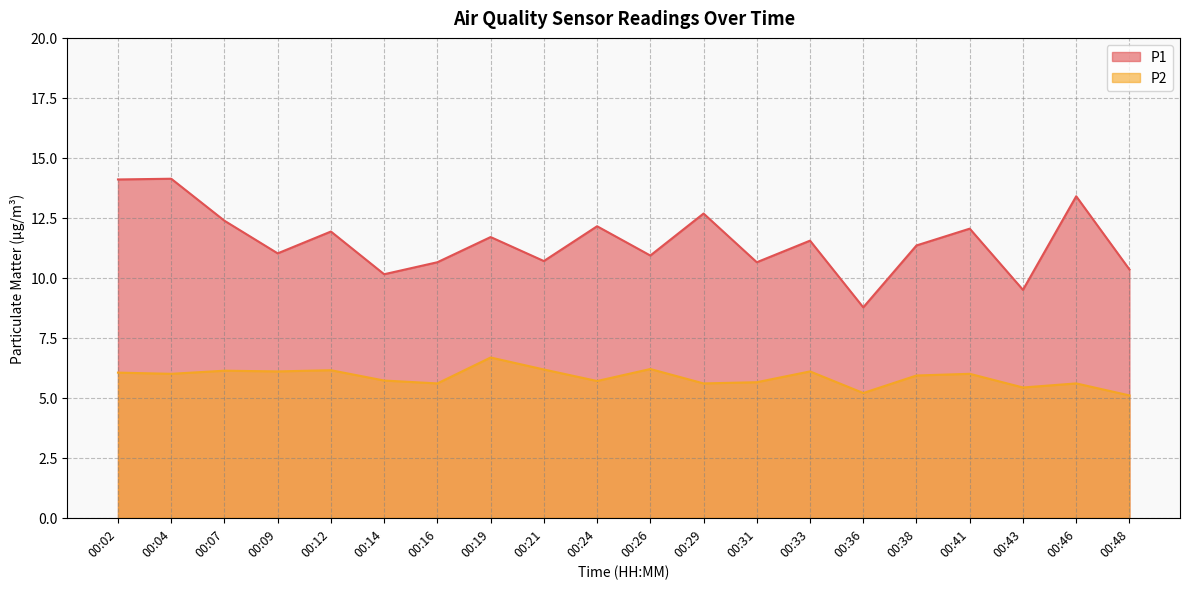

Is it true that P1 equals 17.1 at 00:24?

False